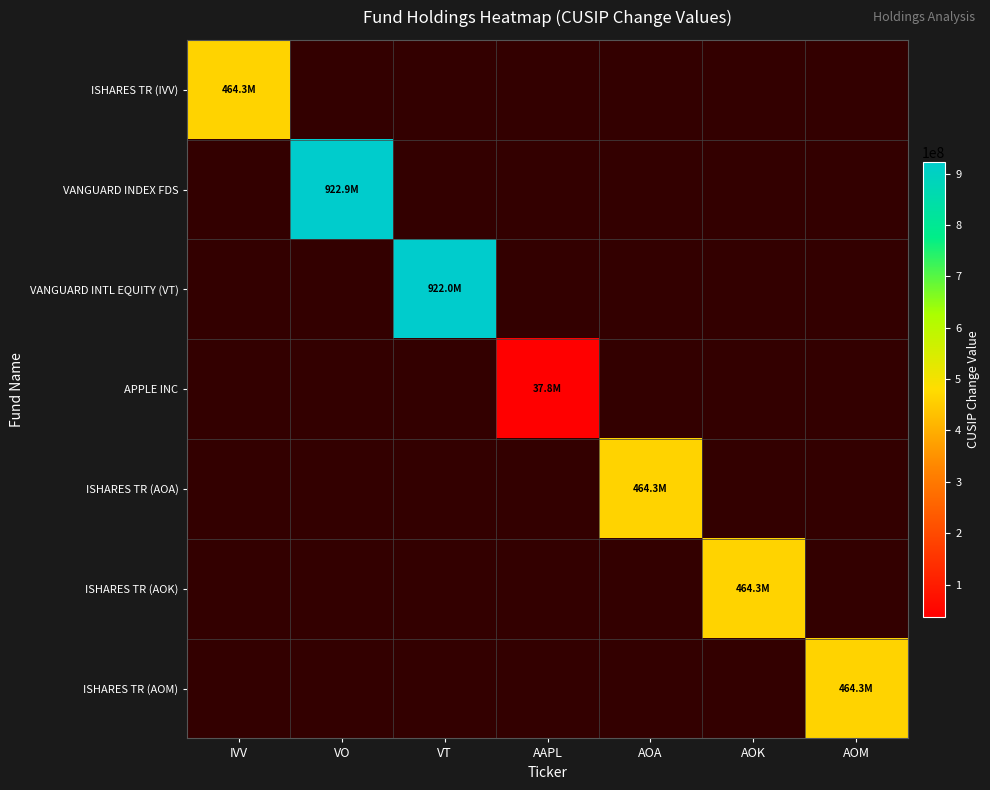

How many data points does each series have?

7